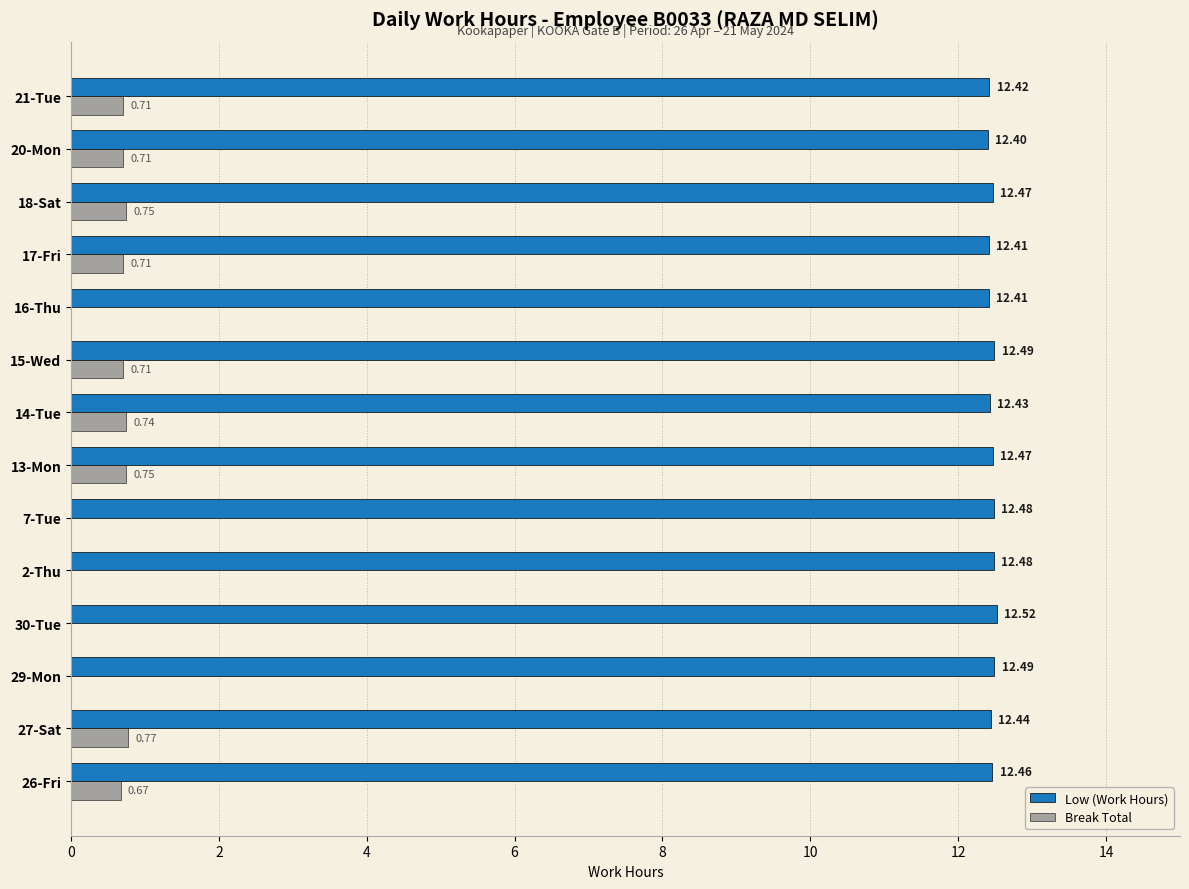

How many data points in Break Total are above 0?

9